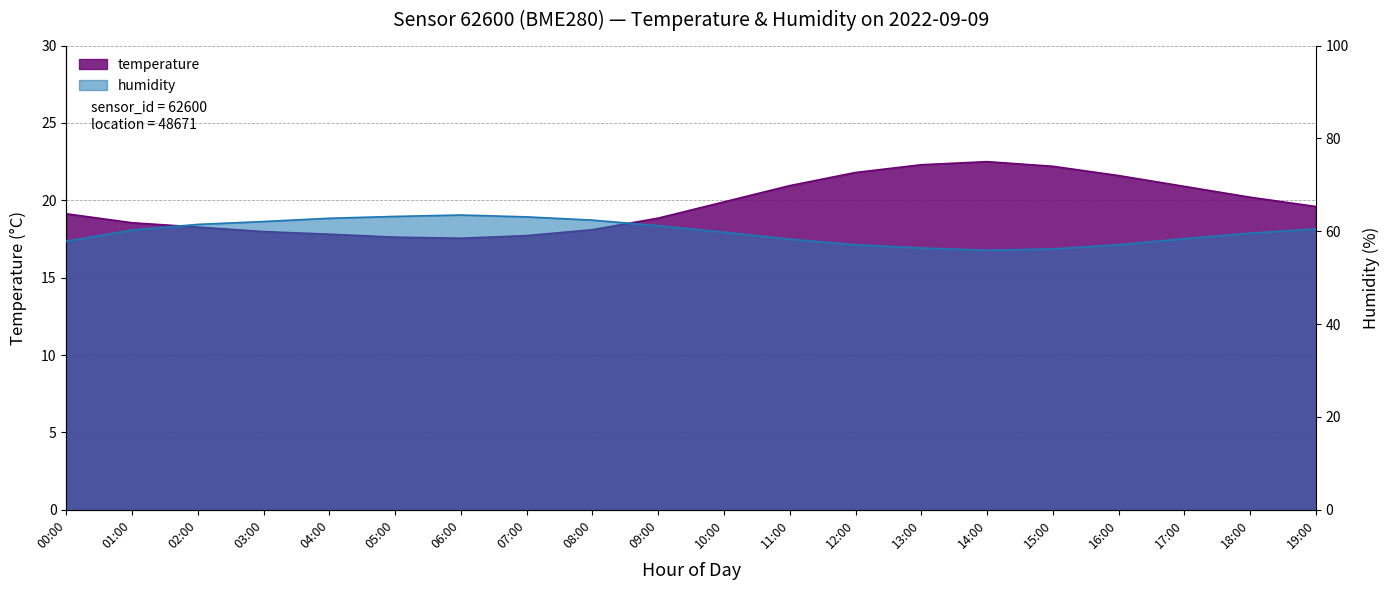

What is the minimum value for humidity?

55.9